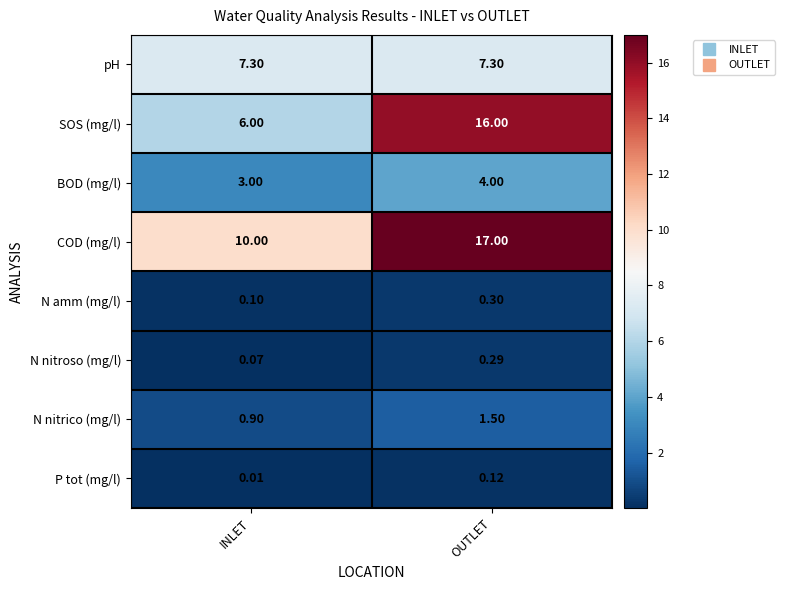

List the series in order of their peak value, highest first.

COD (mg/l), SOS (mg/l), pH, BOD (mg/l), N nitrico (mg/l), N amm (mg/l), N nitroso (mg/l), P tot (mg/l)